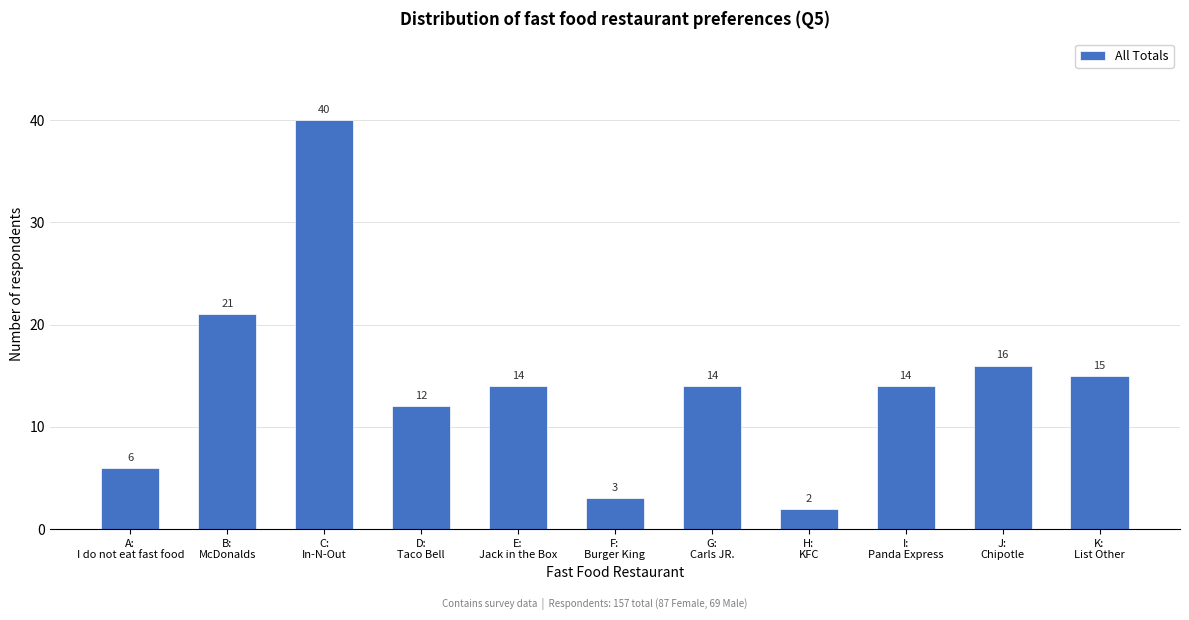

Reading left to right, extract all data points from this chart.

6	21	40	12	14	3	14	2	14	16	15